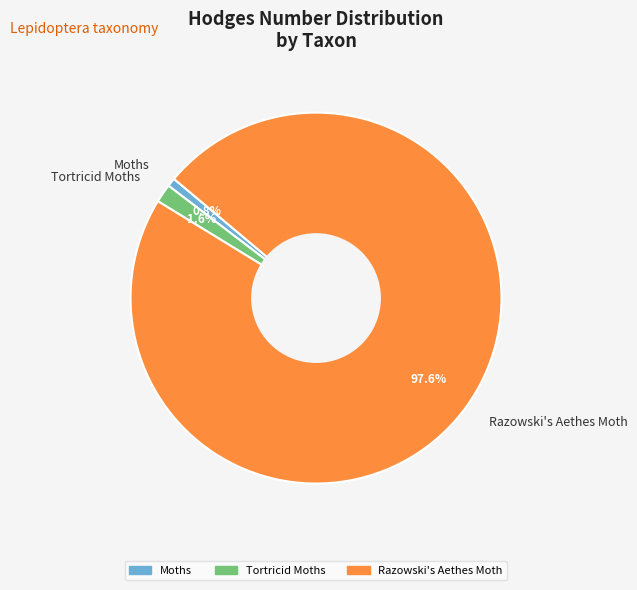

Is it true that Tortricid Moths is 2% of the pie?

True